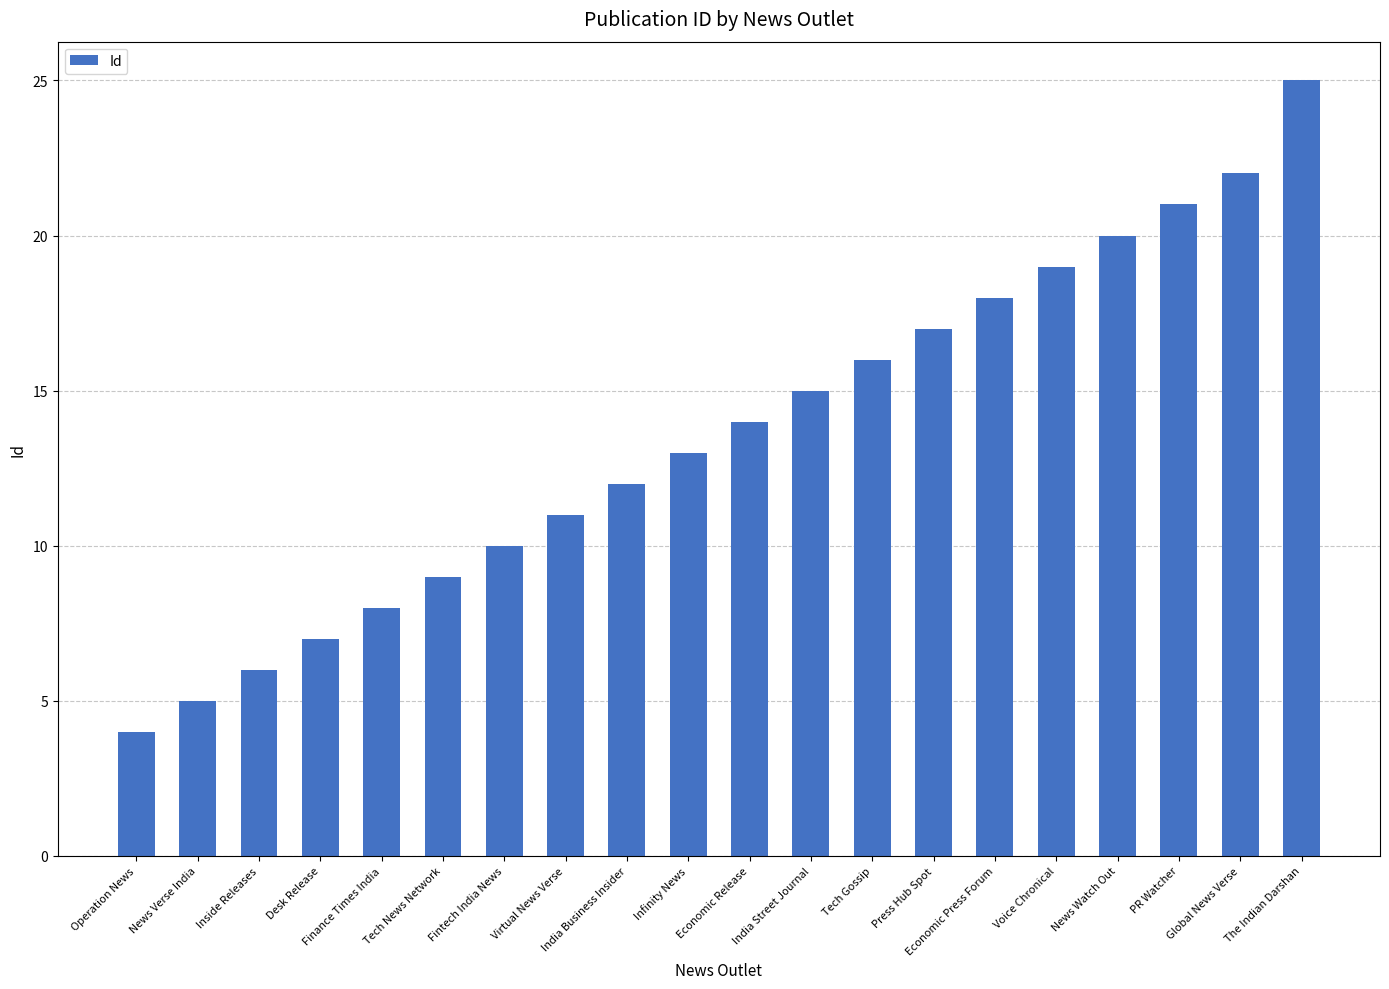

What is the value of the 13th bar from the left?

16